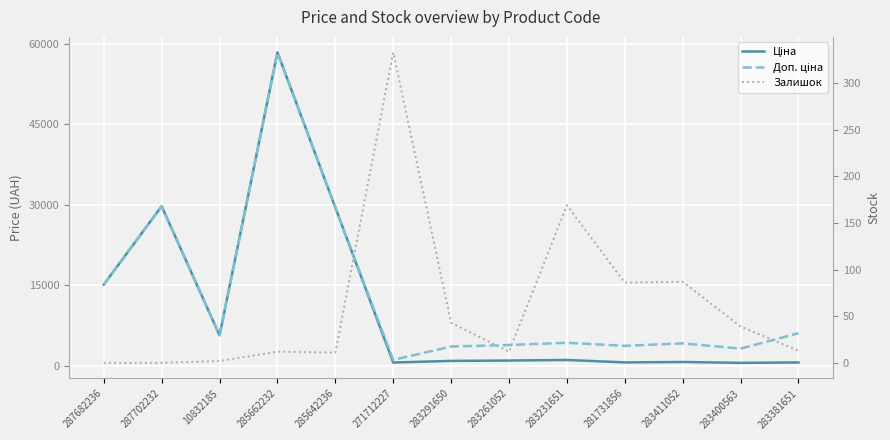

Count the number of categories in the chart.

13